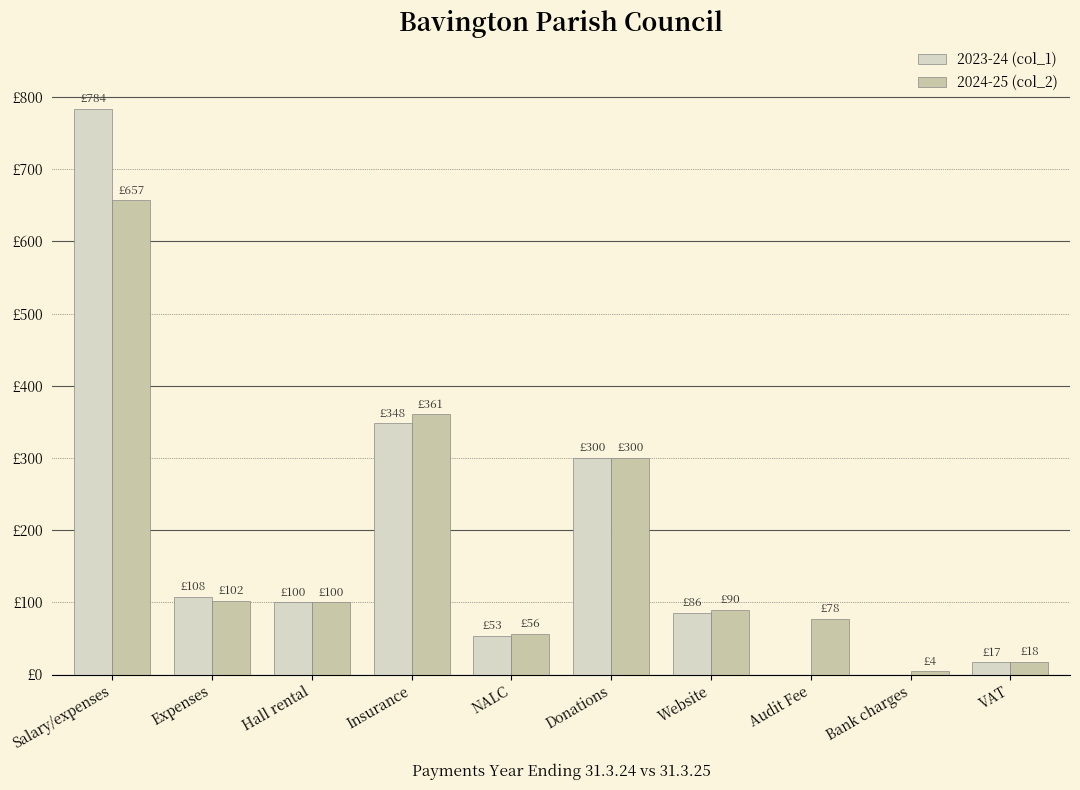

Where is 2023-24 (col_1) nearest to the value 391?

Insurance